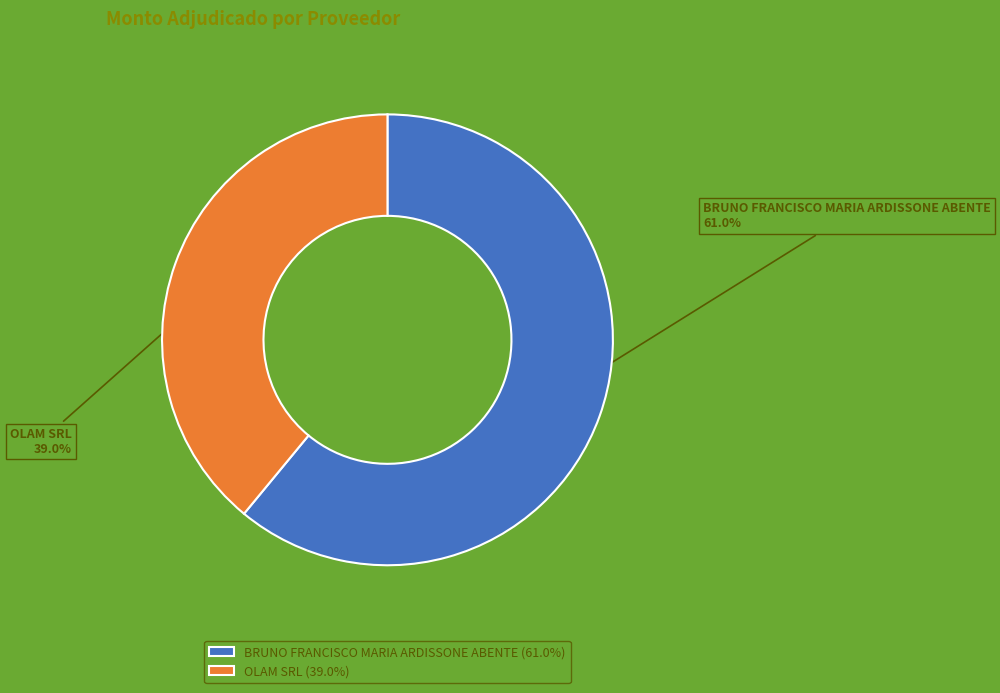

True or false: BRUNO FRANCISCO MARIA ARDISSONE ABENTE accounts for 49% of the total.

False